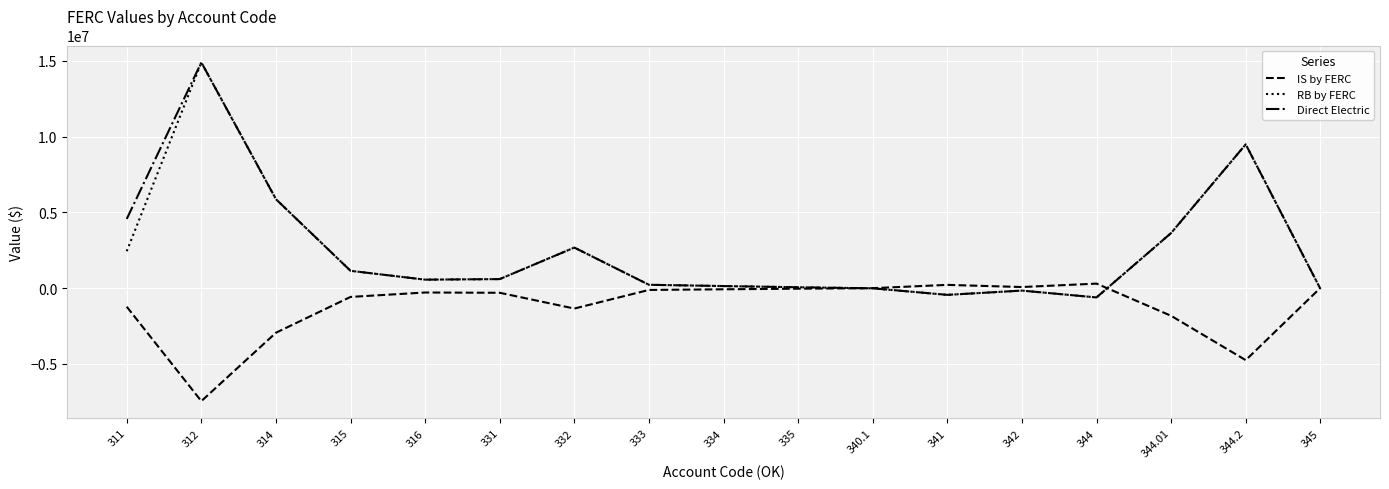

What value does the Direct Electric series have at 331?

602080.2